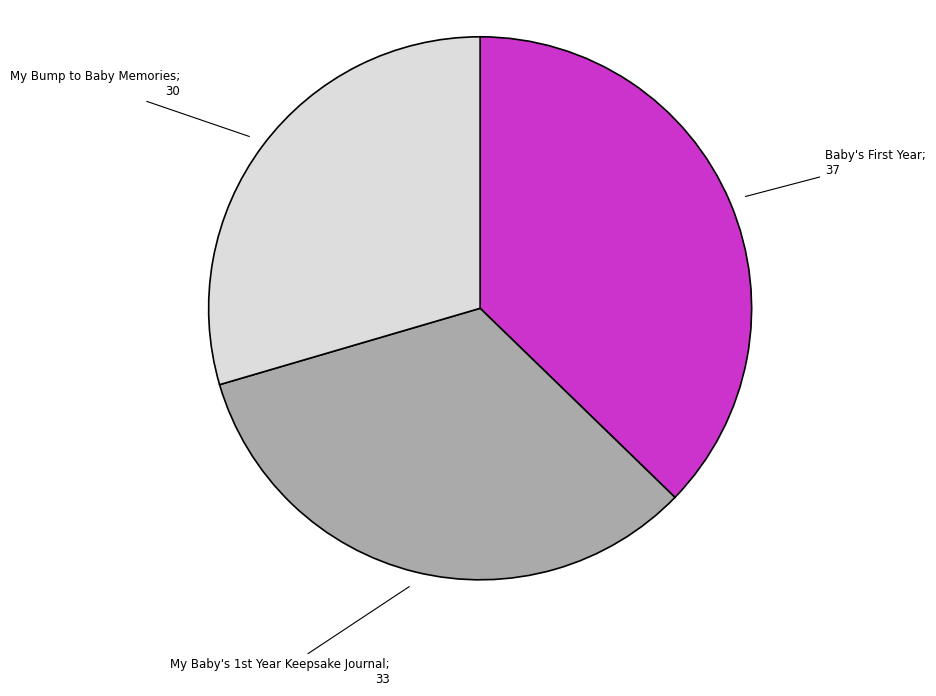

Count the number of slices in the pie.

3